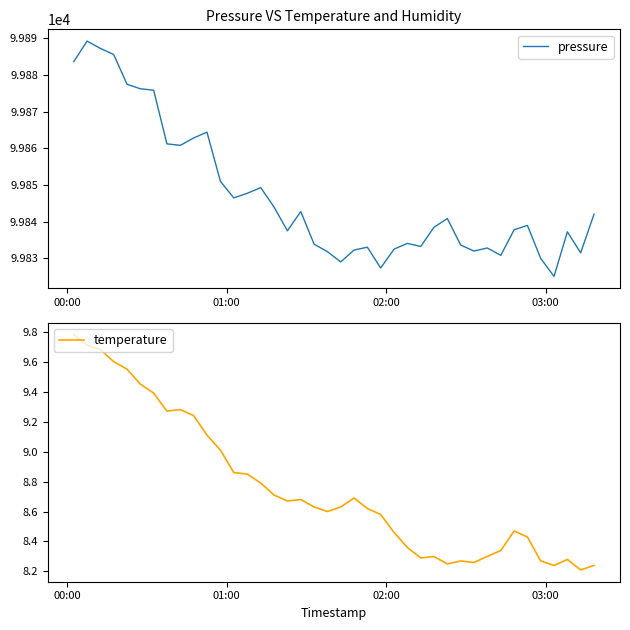

True or false: temperature and pressure cross at least once.

False